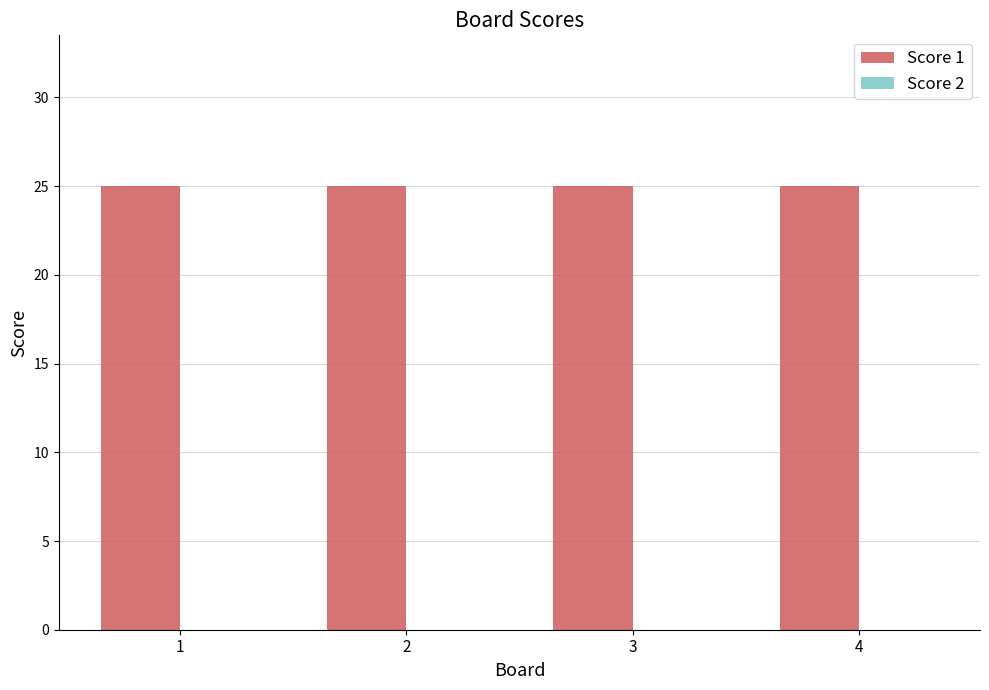

Which category has the highest value across all series?

1